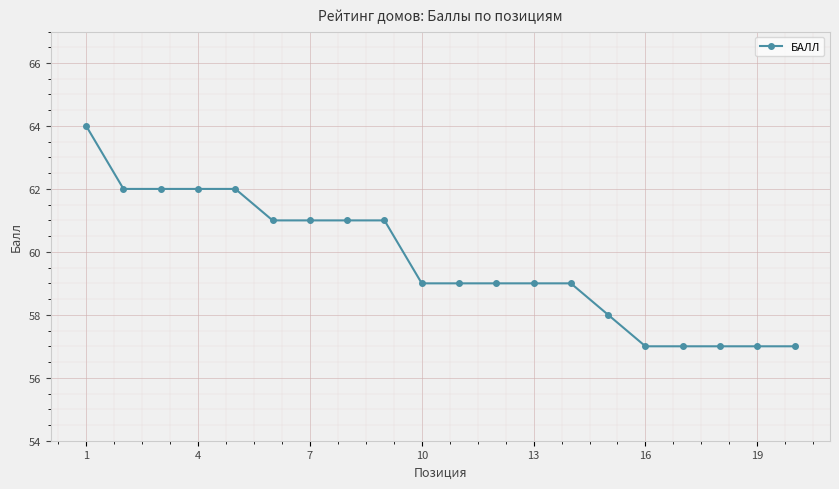

How many series are shown in this chart?

1